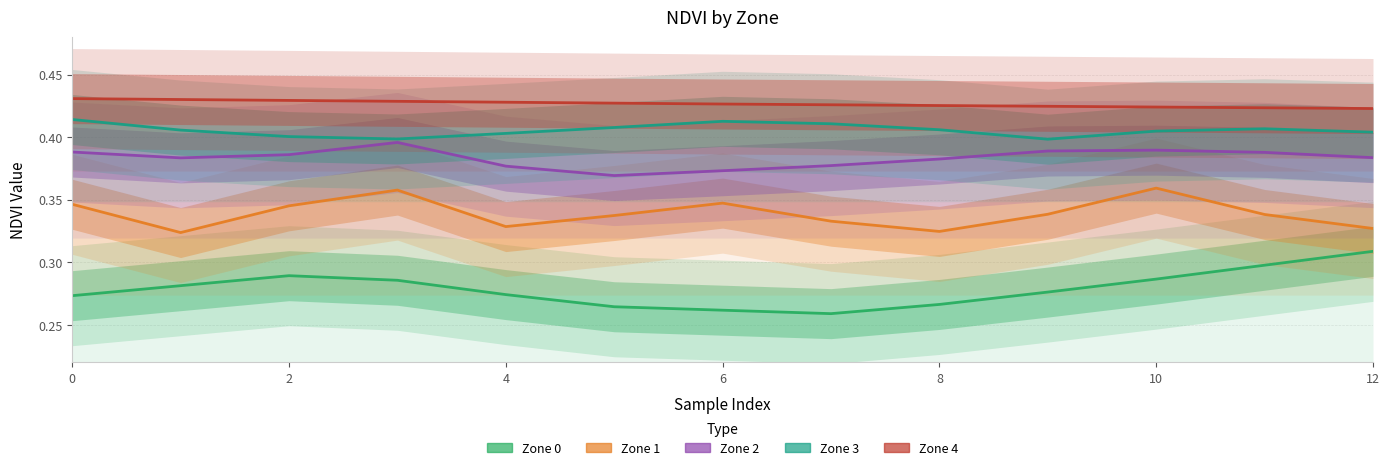

At 0, list the series in order from largest to smallest.

Zone 4, Zone 3, Zone 2, Zone 1, Zone 0